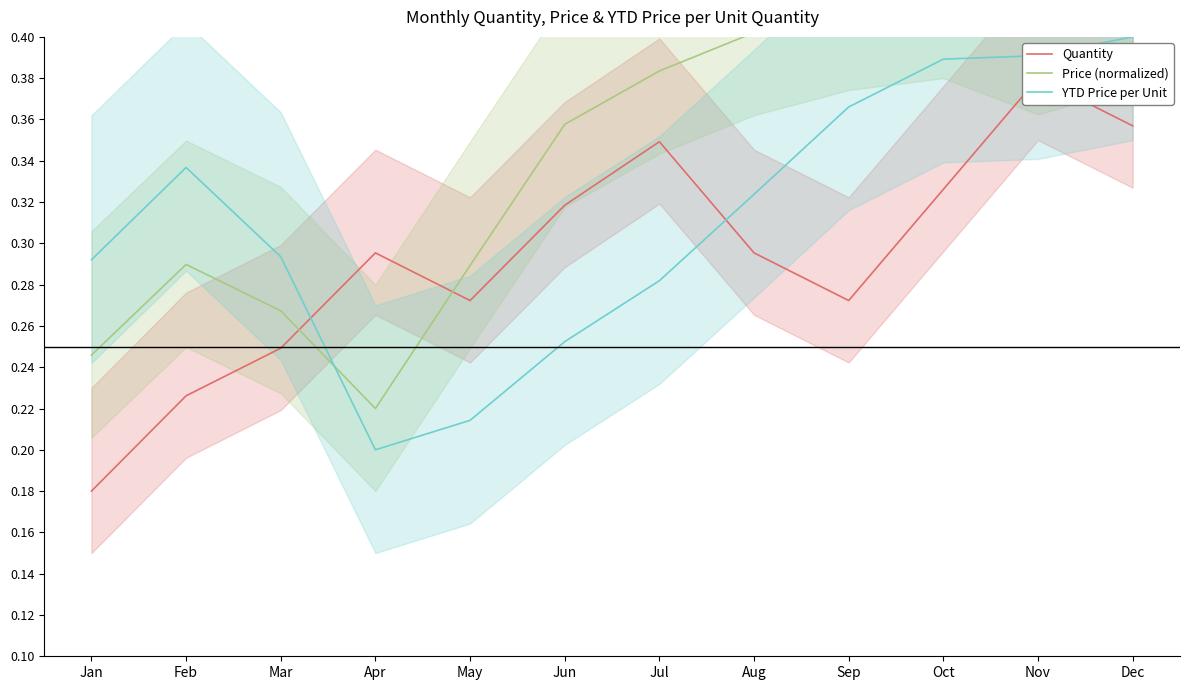

Which category has the highest value across all series?

Oct